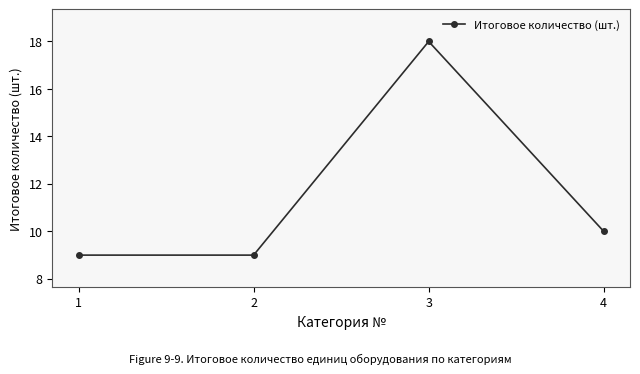

What is the change in value from 1 to 4?

+1